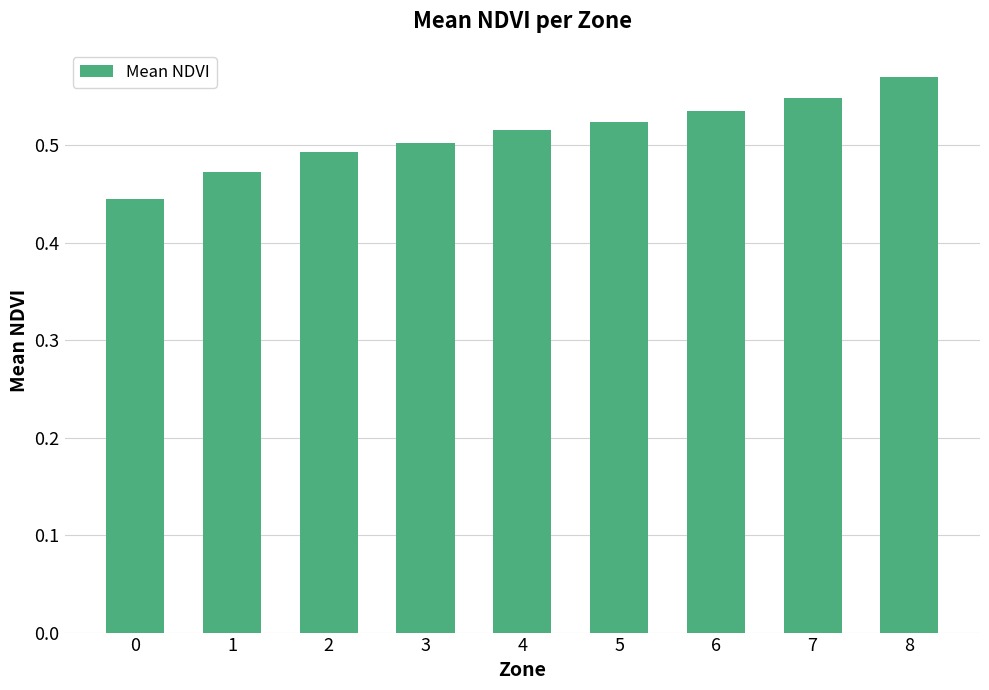

The value at 2 is 0.3. True or false?

False